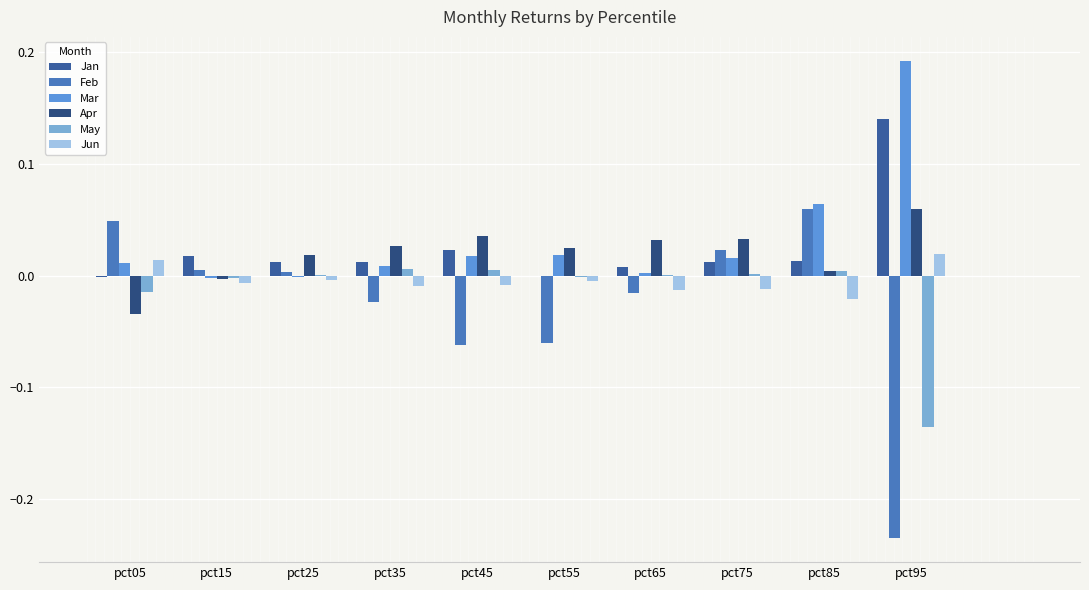

How many data points does each series have?

10